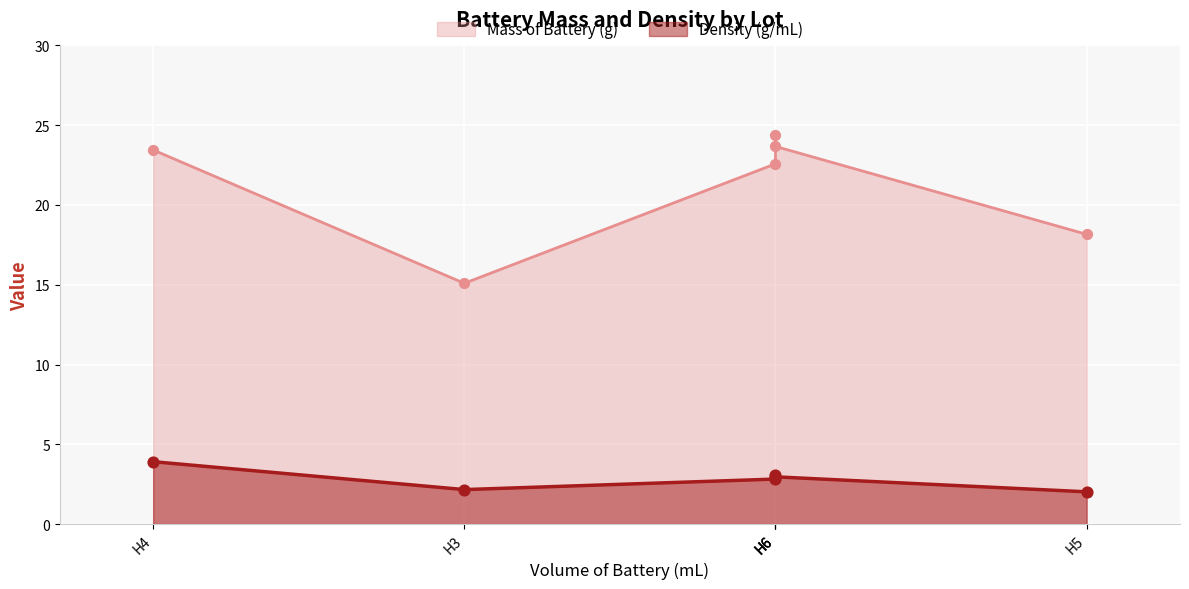

Which series has the largest total across all categories?

Mass of Battery (g)